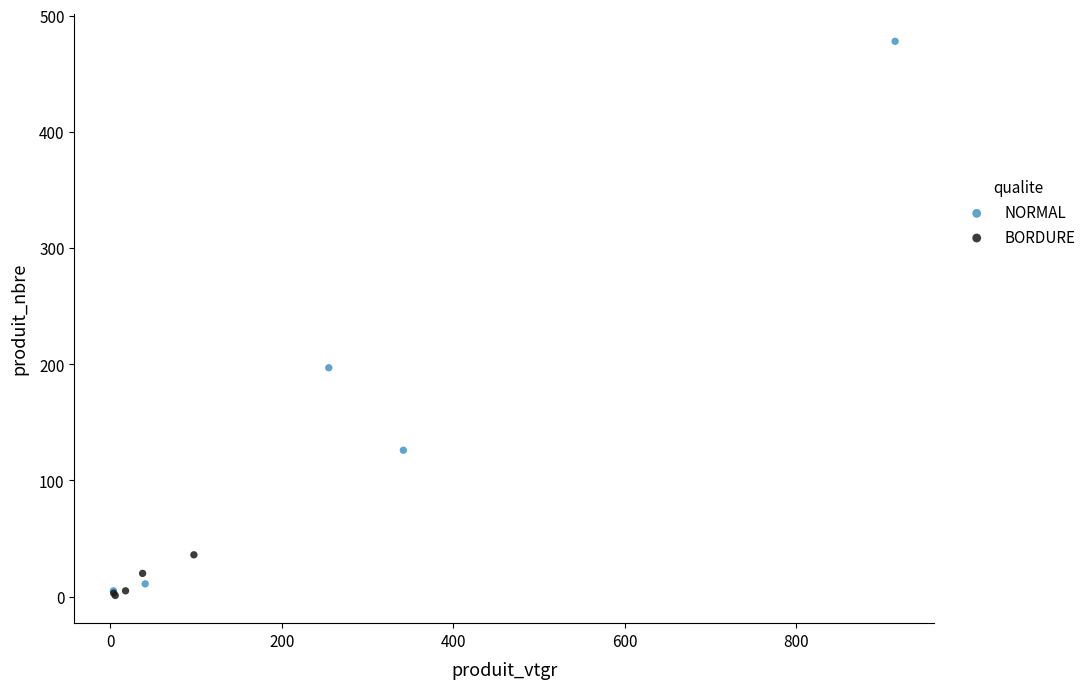

Which series reaches the maximum Y coordinate?

NORMAL